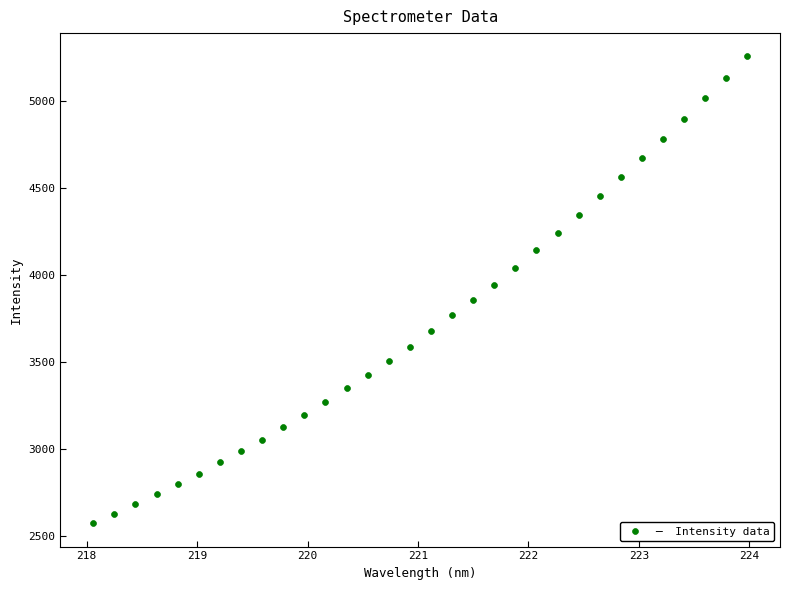

What is the range of Y values (max minus min)?

2684.2